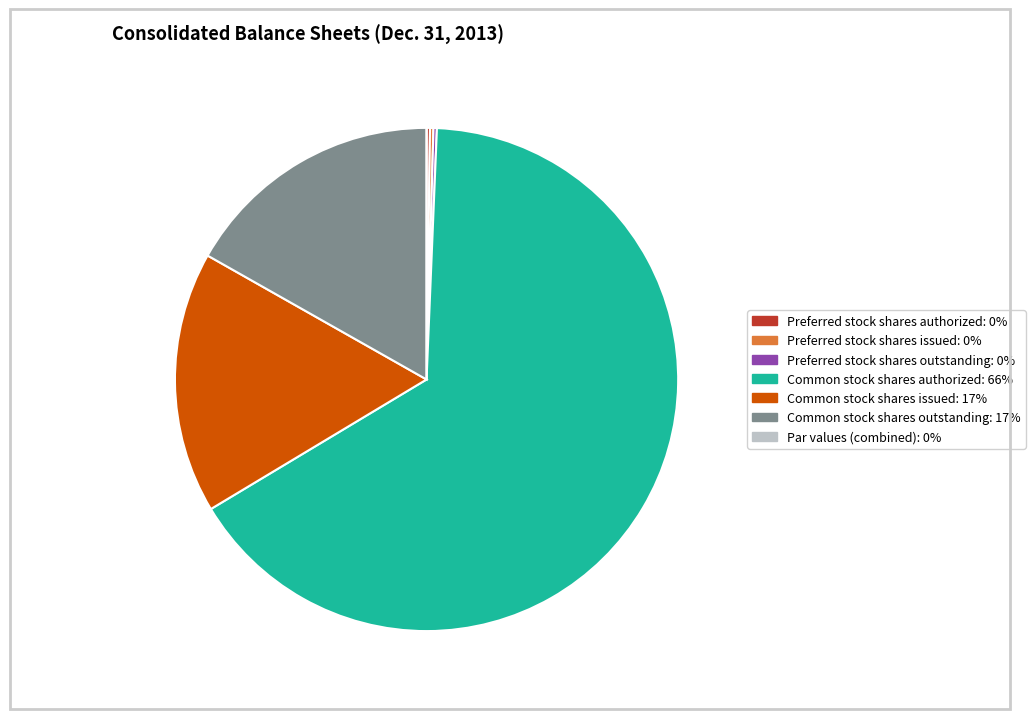

Is there a majority slice in this chart?

Yes